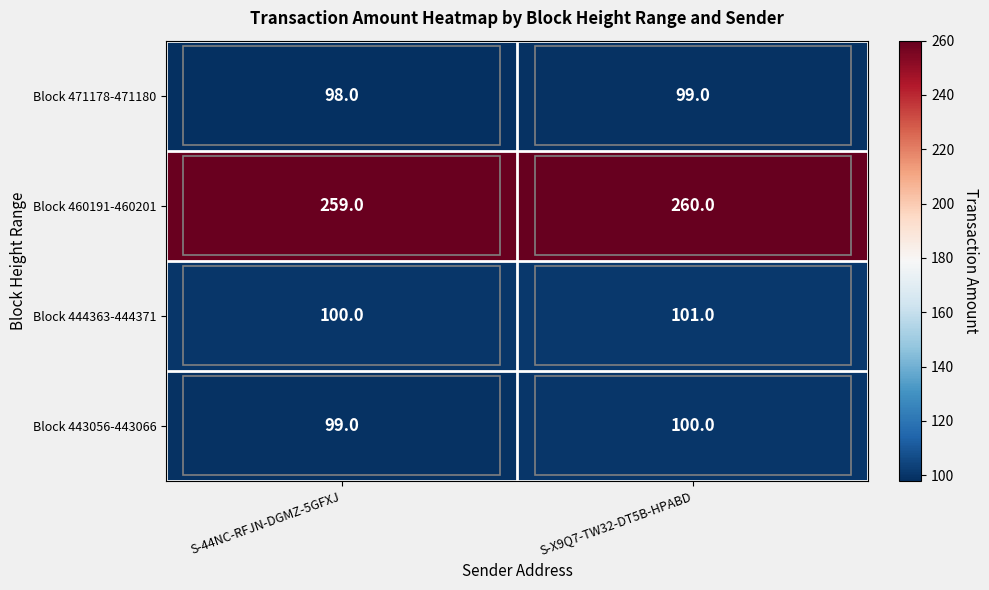

Is it true that Block 471178-471180 equals 98 at S-44NC-RFJN-DGMZ-5GFXJ?

True